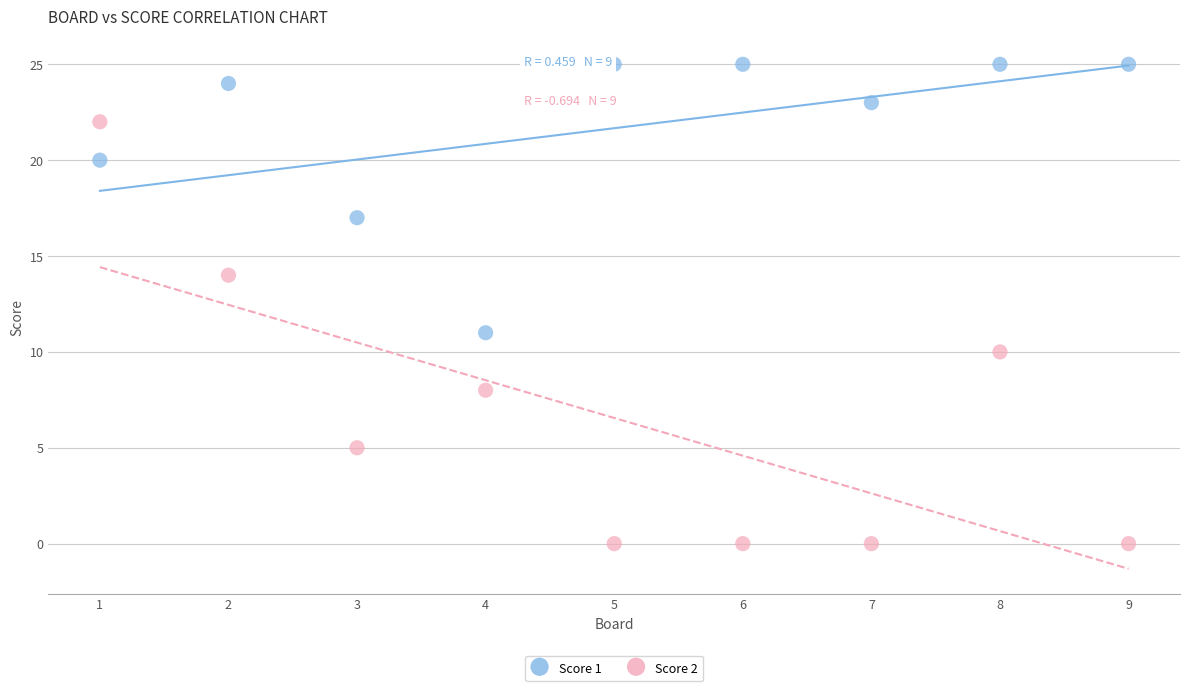

Which series reaches the minimum Y coordinate?

Score 2